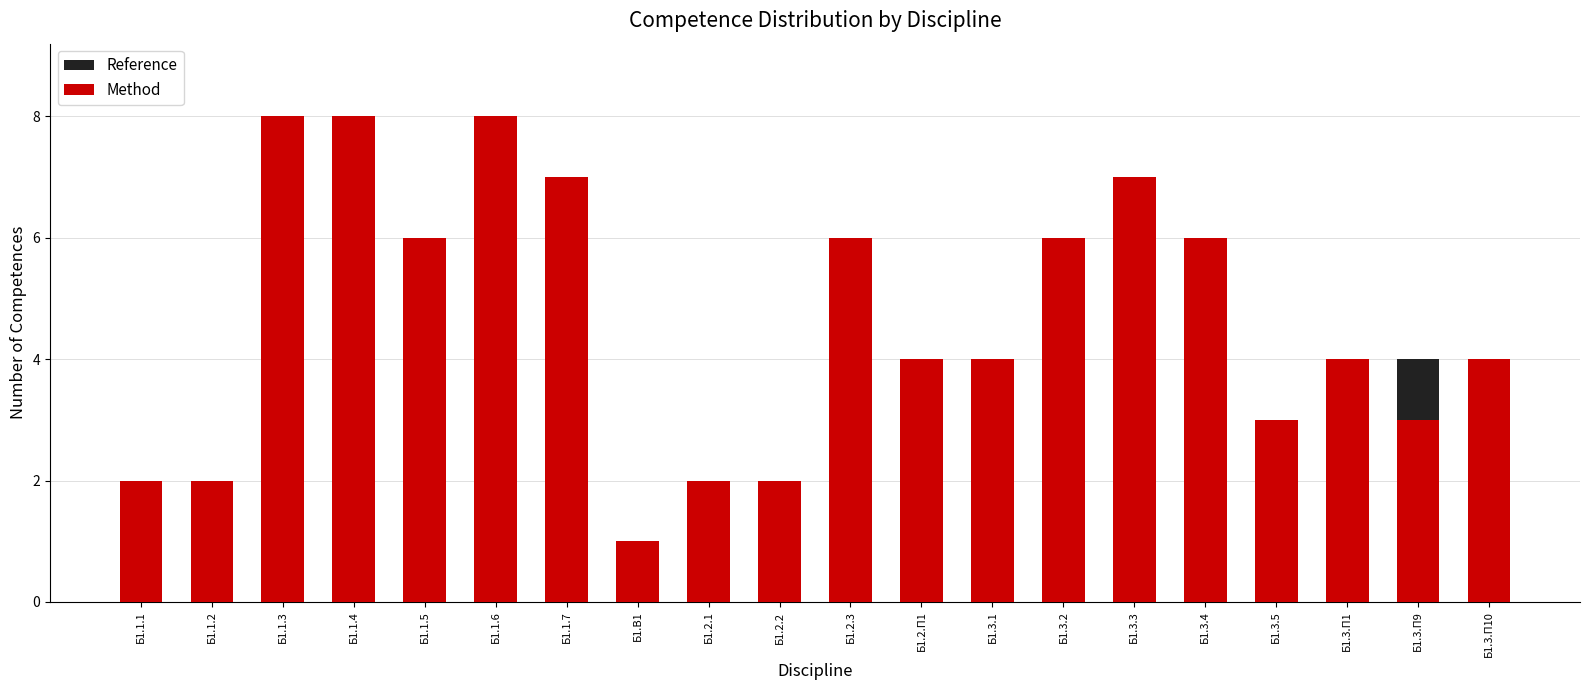

What is the difference between the highest and lowest values at Б1.3.2?

4